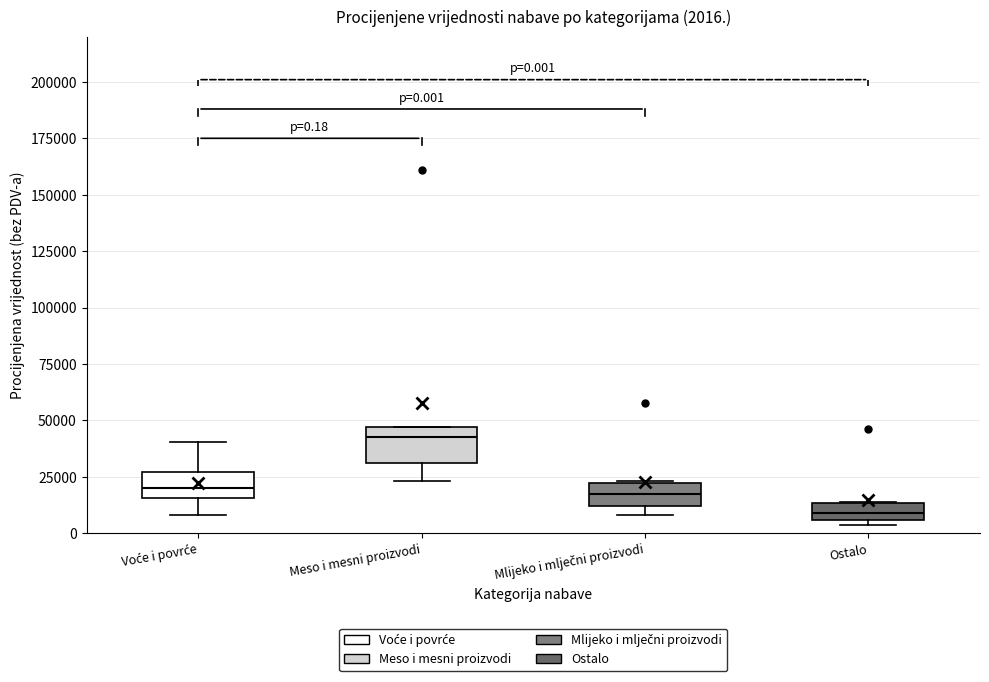

Which box's median line is the highest?

Meso i mesni proizvodi